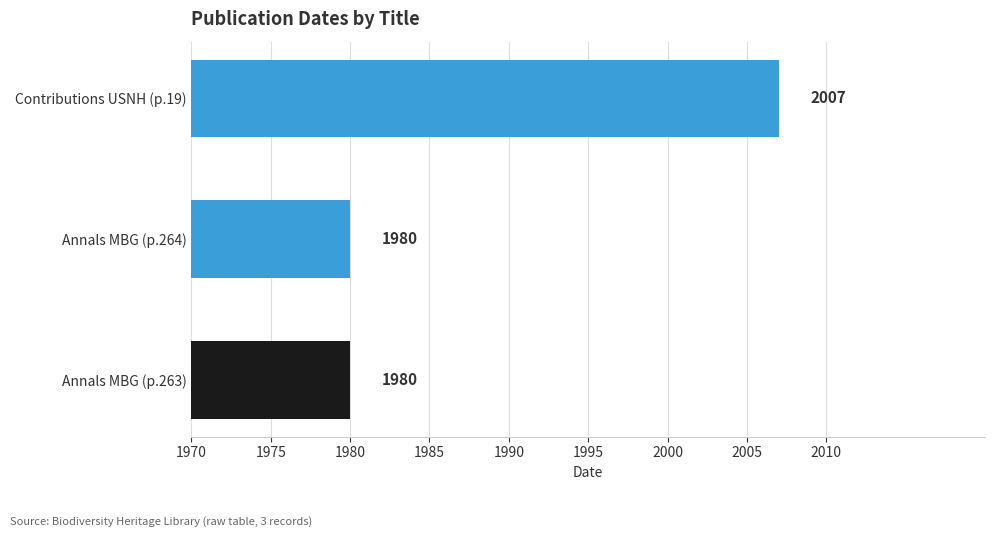

True or false: the data shows 2007 at Contributions USNH (p.19).

True